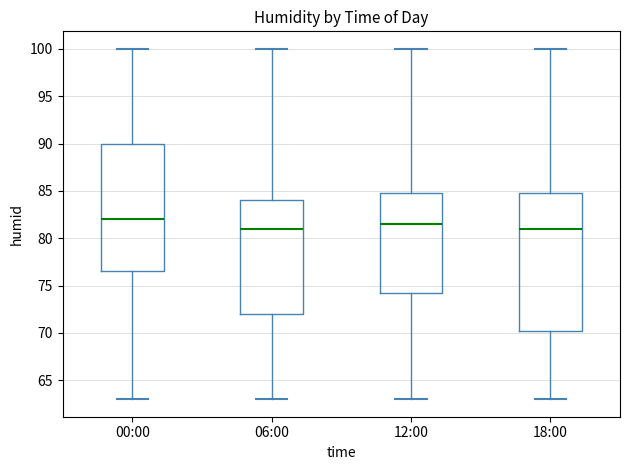

Where is the upper edge of the box for 00:00 on the y-axis? The values are not printed on the chart, so give them approximately, as read against the axis.

90.0